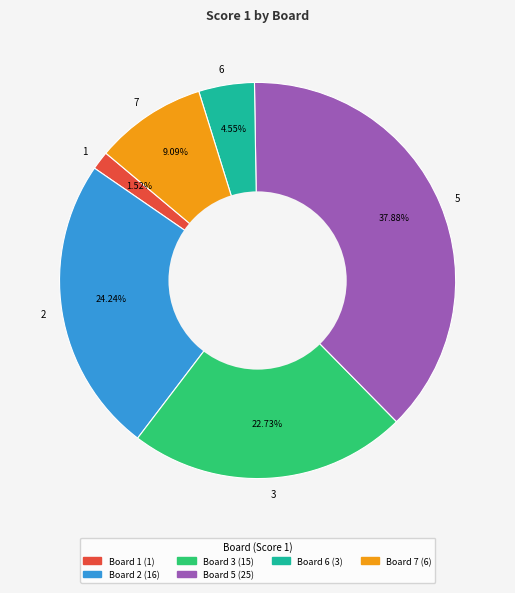

Is there any slice that represents more than half of the pie?

No